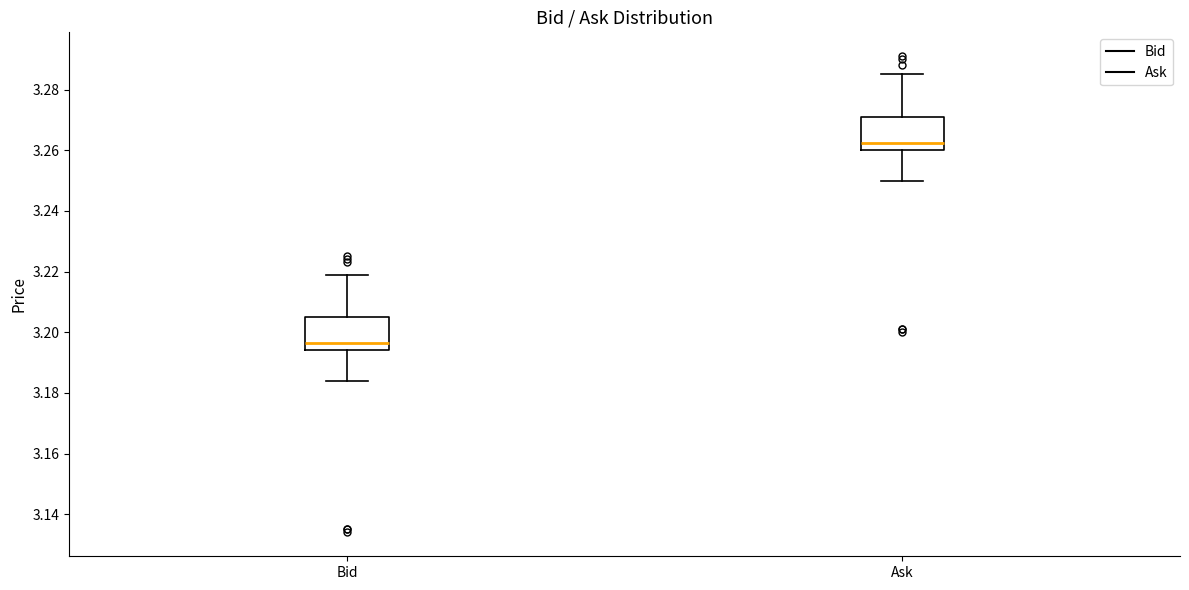

Which box has the highest median line?

Ask